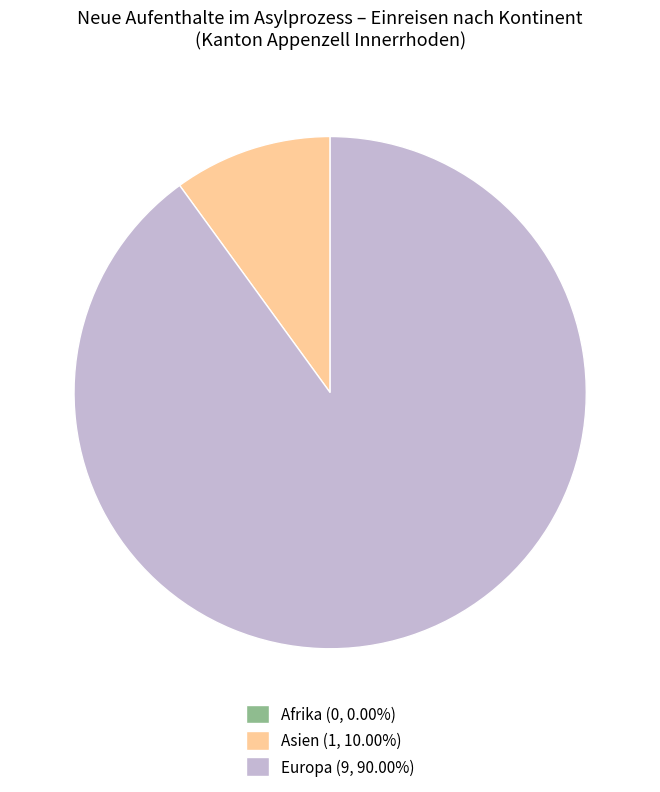

Do Asien and Europa together represent more than half of the pie?

Yes